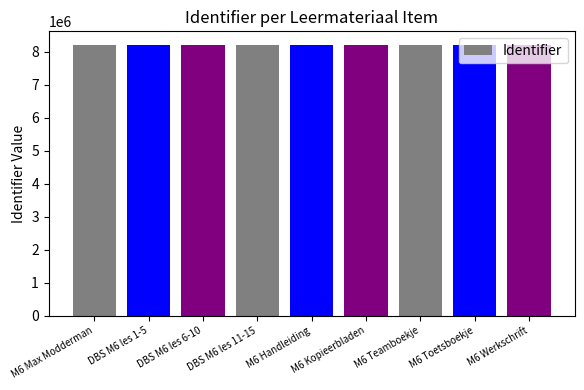

What is the sum of the values at M6 Werkschrift and M6 Kopieerbladen?

16401514